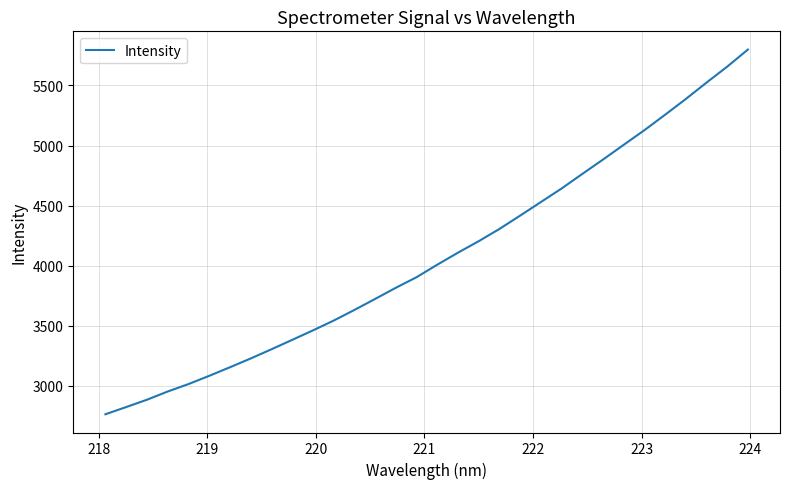

What is the minimum value shown in the chart?

2763.5